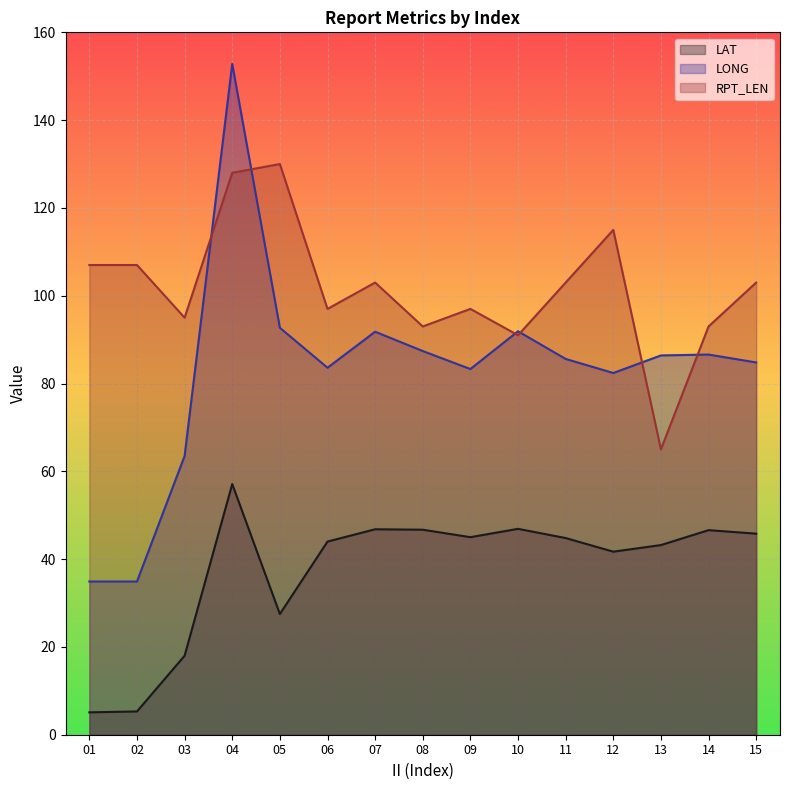

In LONG, how many points are lower than both neighbors (excluding endpoints)?

3